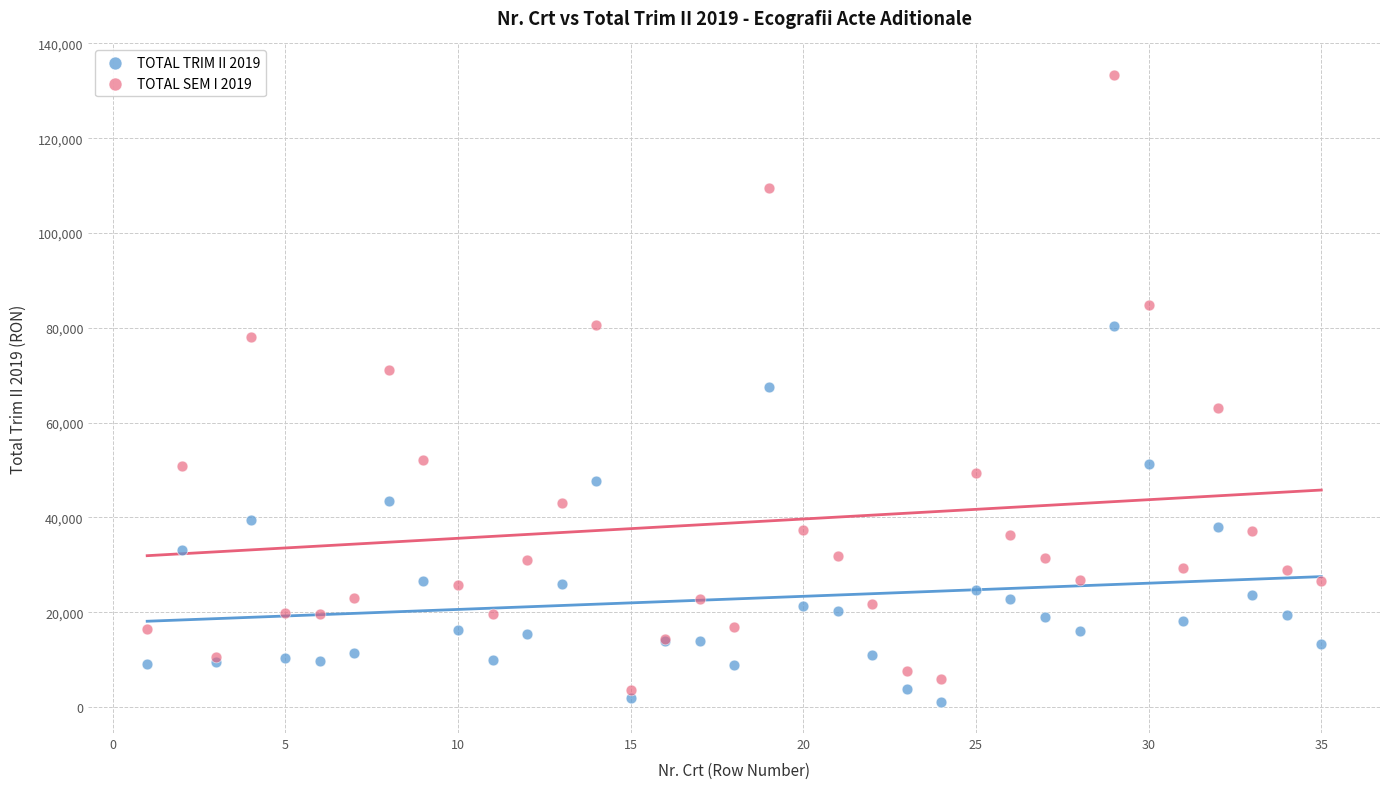

Which series contains the highest Y value?

TOTAL SEM I 2019